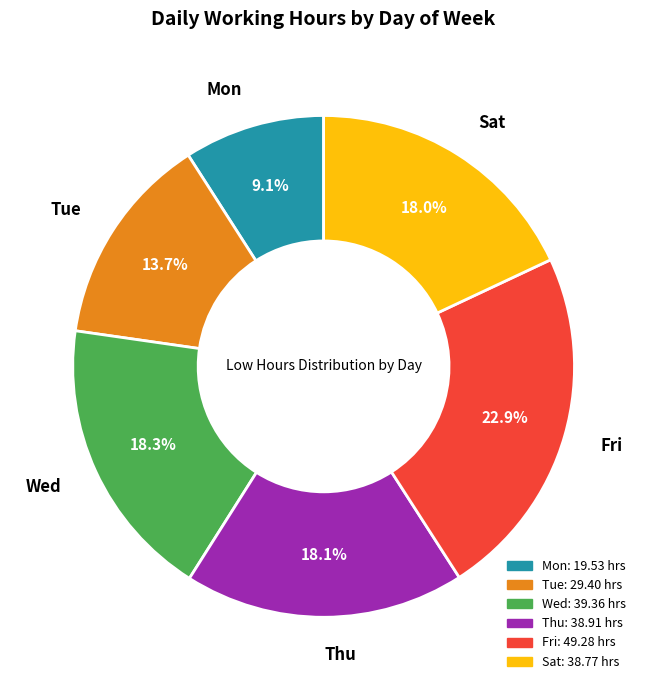

The Tue slice represents 29% of the pie. True or false?

False